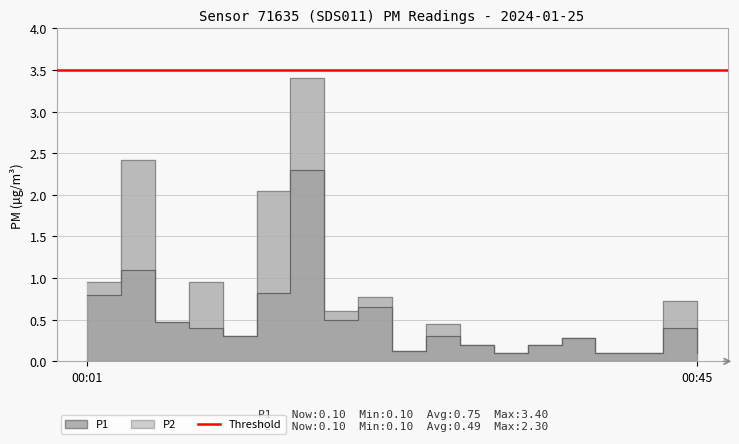

What is the minimum value for P2?

0.1